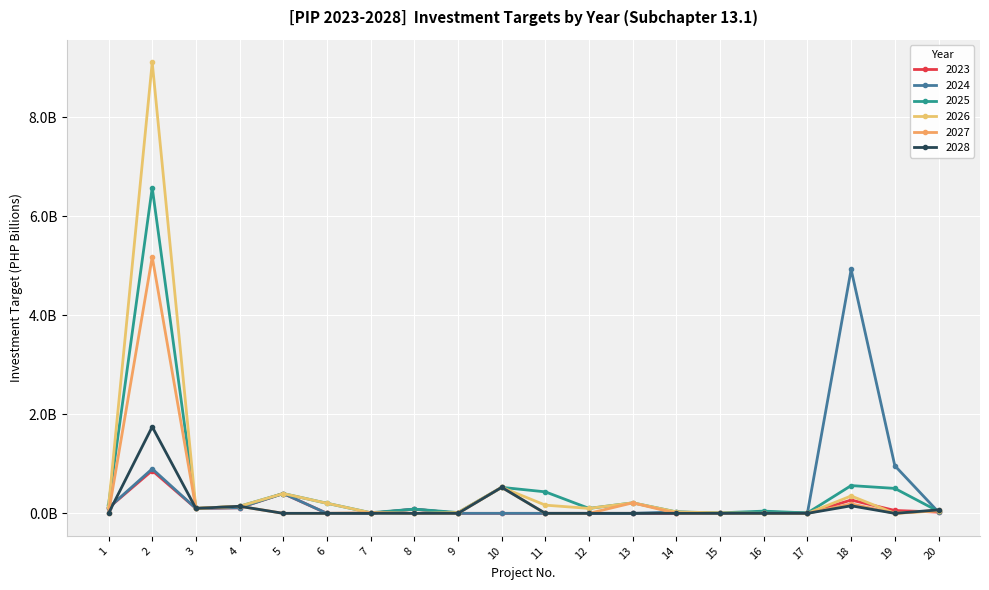

What is the total value across all series at 19?

1.5